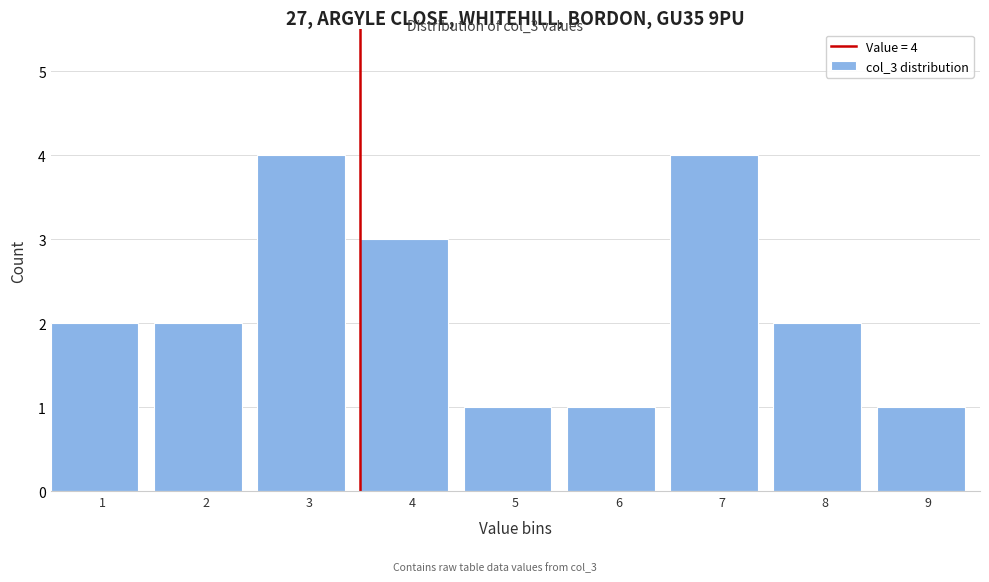

Reading right to left, extract all data points from this chart.

1	2	4	1	1	3	4	2	2